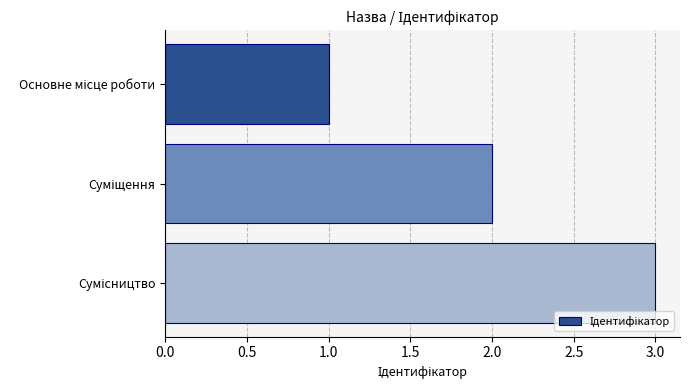

What is the greatest value displayed?

3